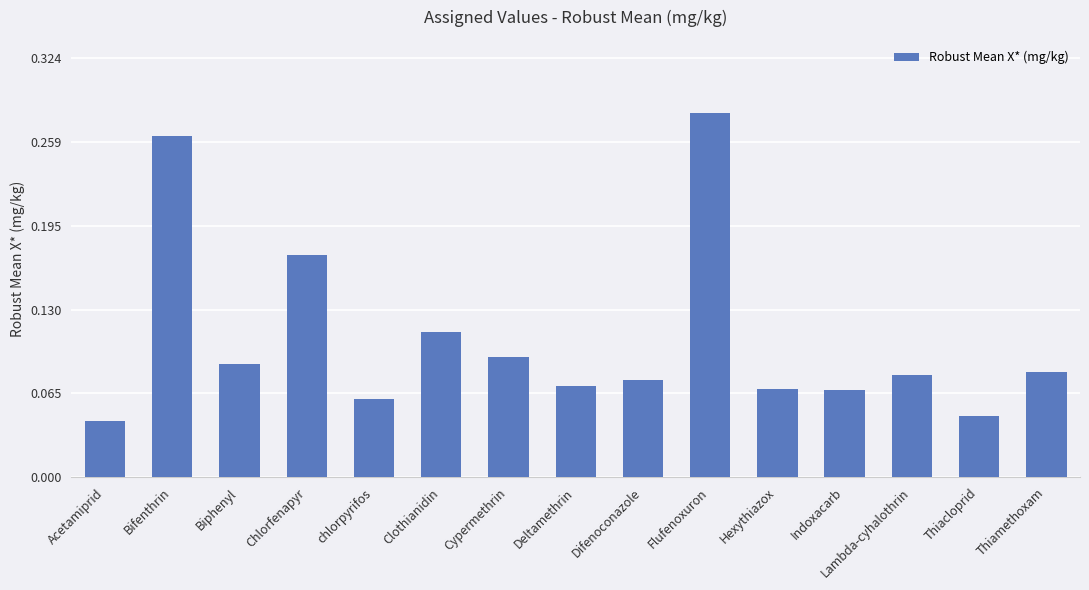

What is the label of the 7th bar from the right?

Difenoconazole